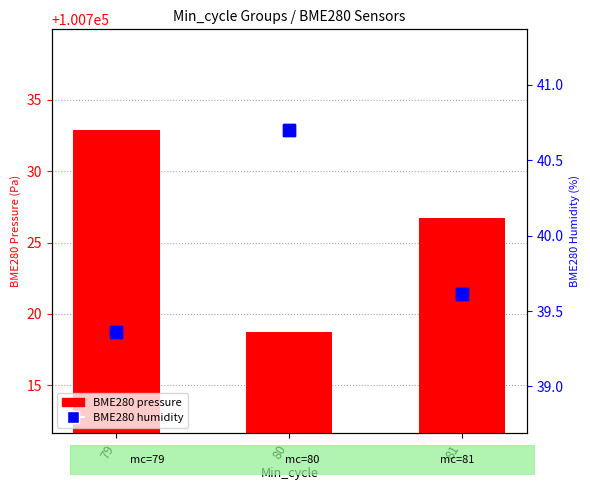

Which series has the largest total across all categories?

BME280 pressure